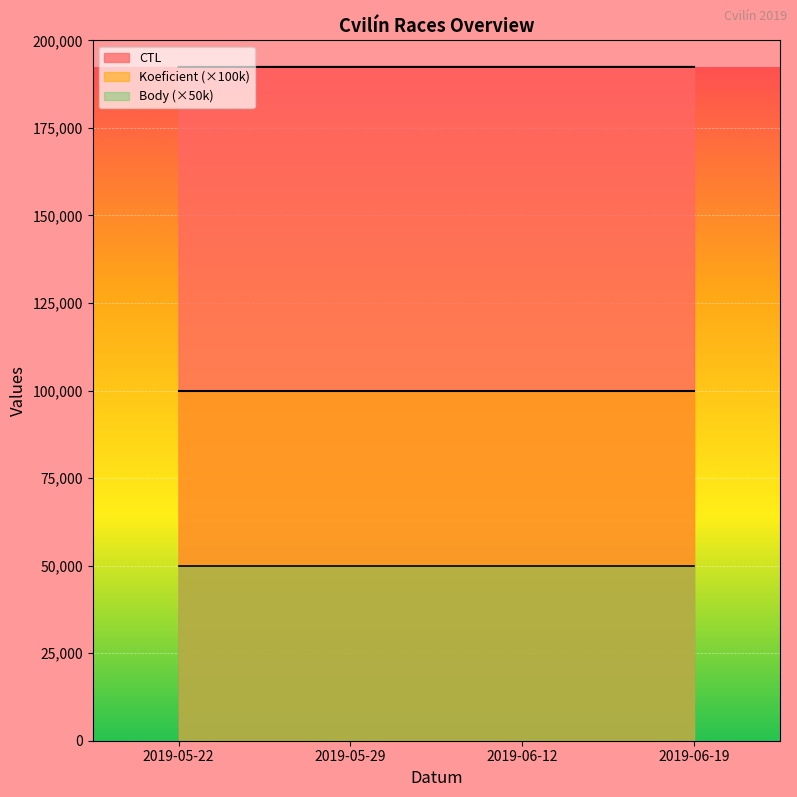

True or false: CTL and Body cross at least once.

False